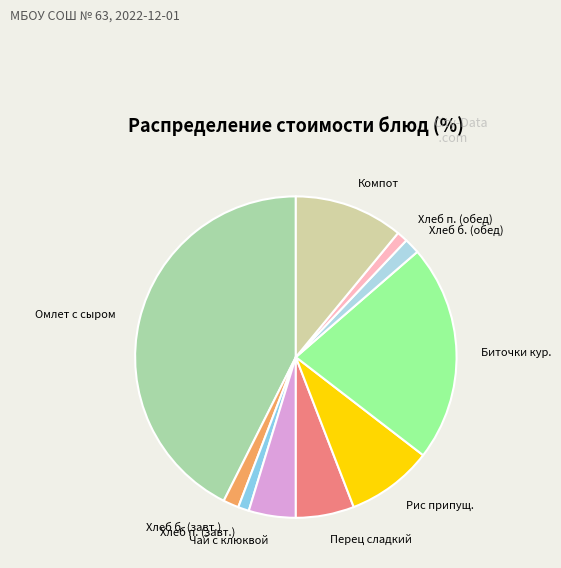

Count the number of slices in the pie.

10